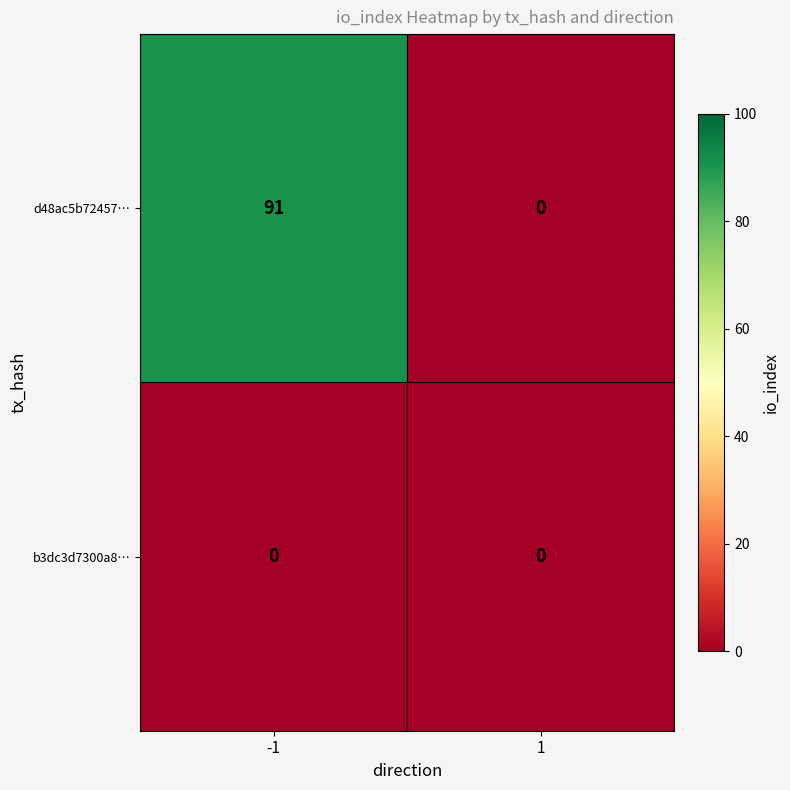

What is the spread (max minus min) of values at -1?

91